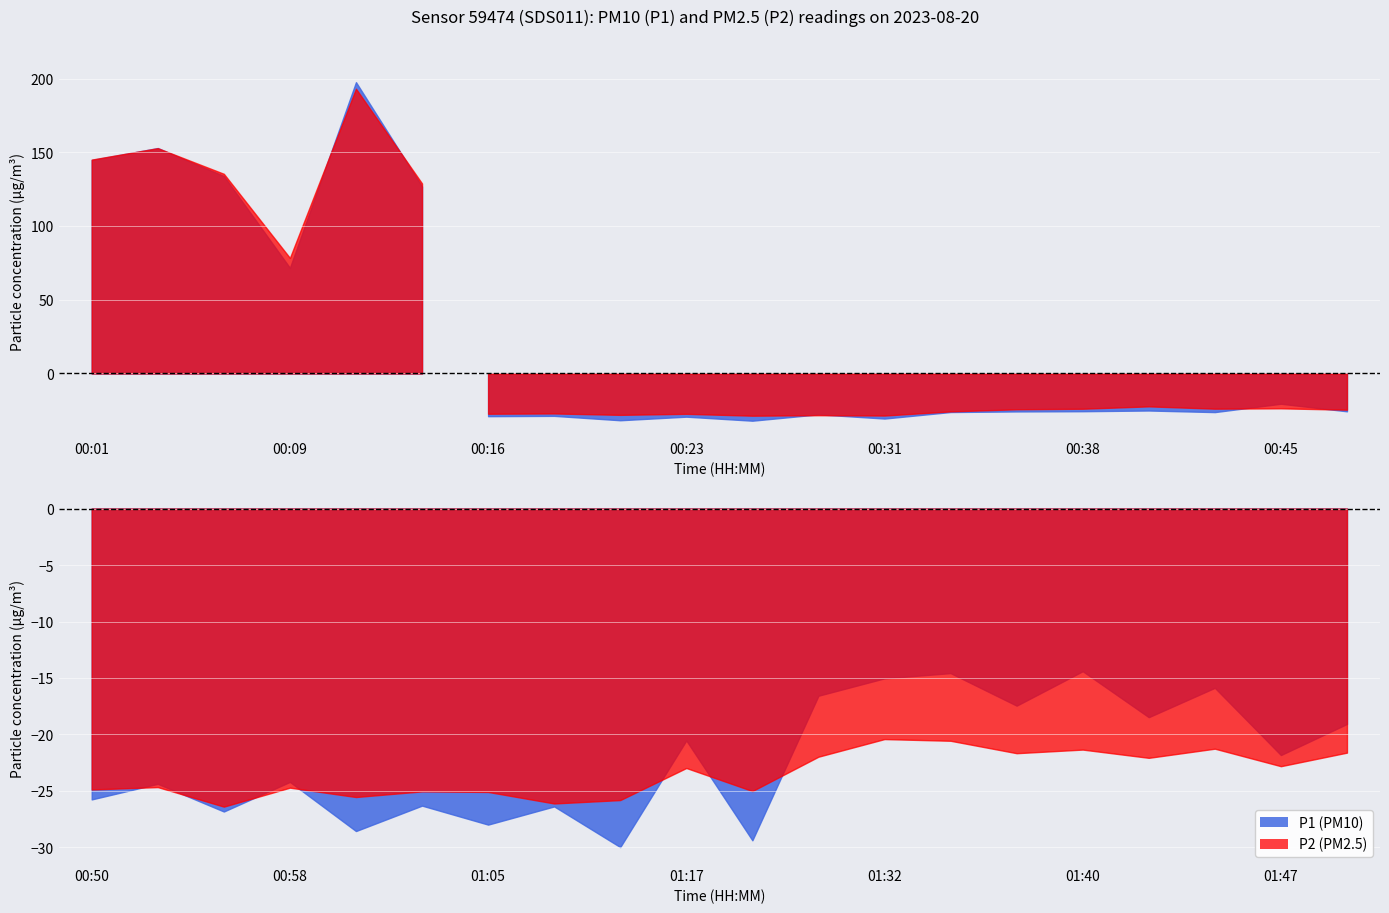

What are all the series names shown in the legend?

P1, P2